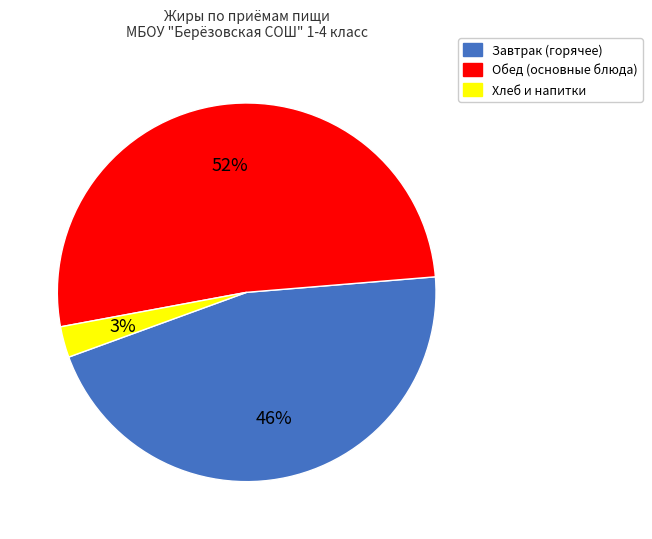

Is there a majority slice in this chart?

Yes